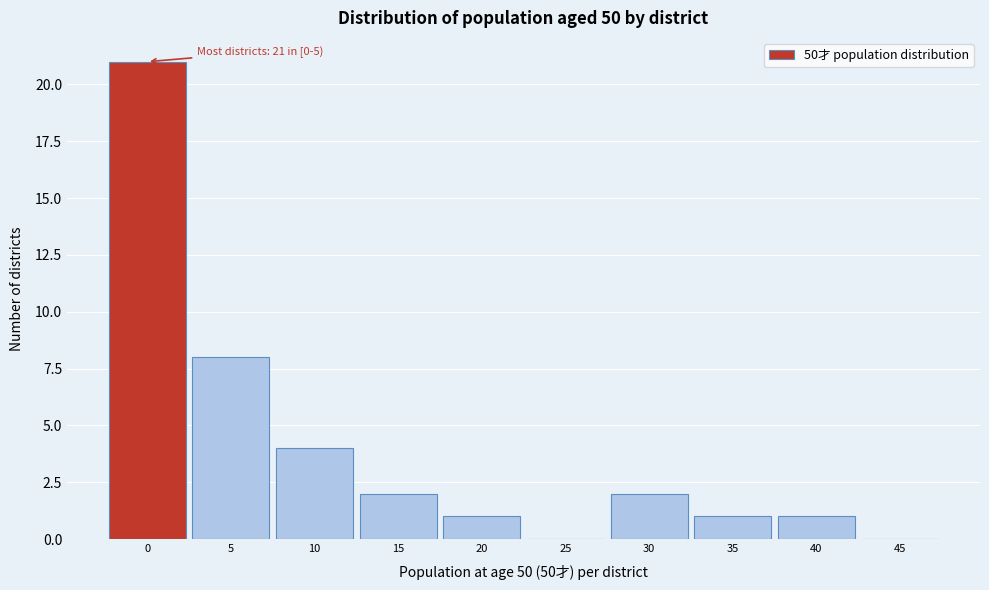

Reading left to right, what are all the values shown in this chart?

0=21	5=8	10=4	15=2	20=1	25=0	30=2	35=1	40=1	45=0